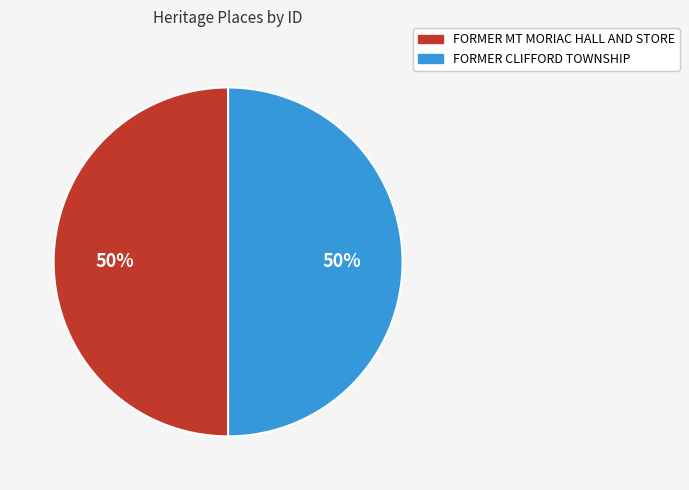

To the nearest percent, what portion does FORMER MT MORIAC HALL AND STORE represent?

50%